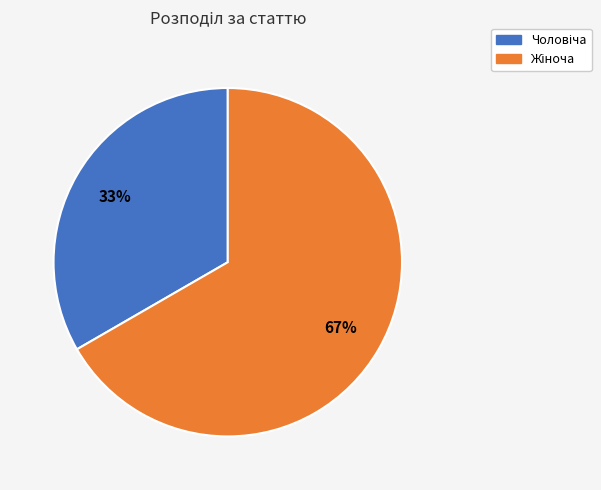

To the nearest percent, what is the average slice percentage?

50%